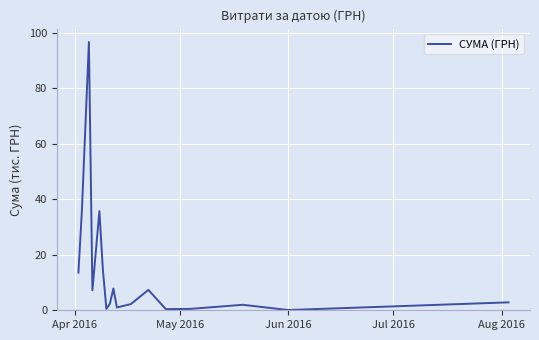

How many lines are shown in the chart?

1